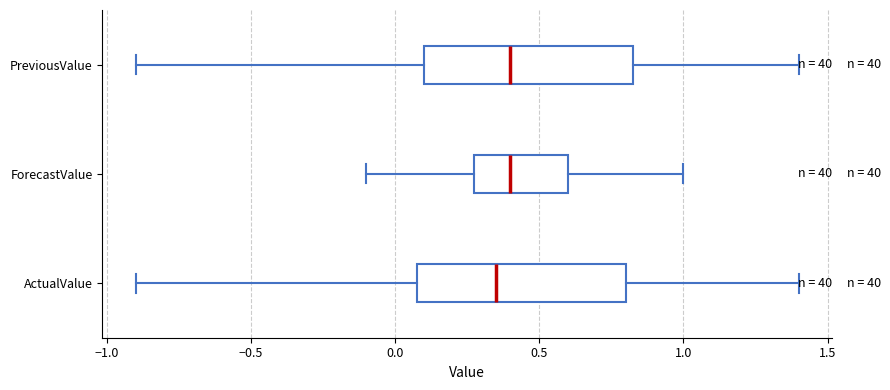

Where does the right whisker of the box for PreviousValue end on the x-axis? The values are not printed on the chart, so give them approximately, as read against the axis.

1.40